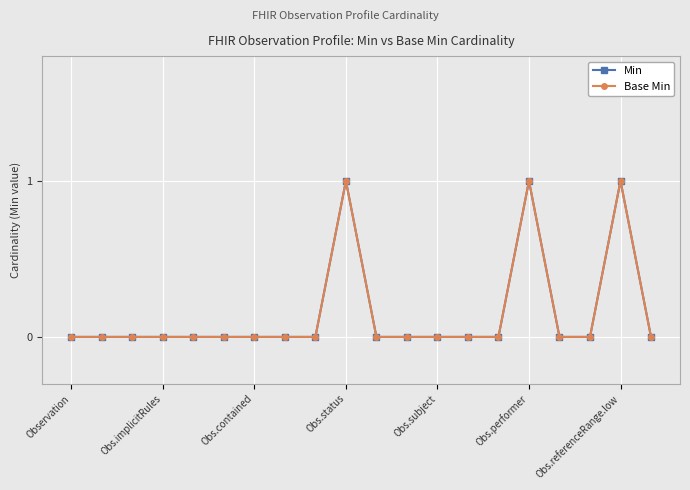

True or false: Min and Base Min intersect in this chart.

False